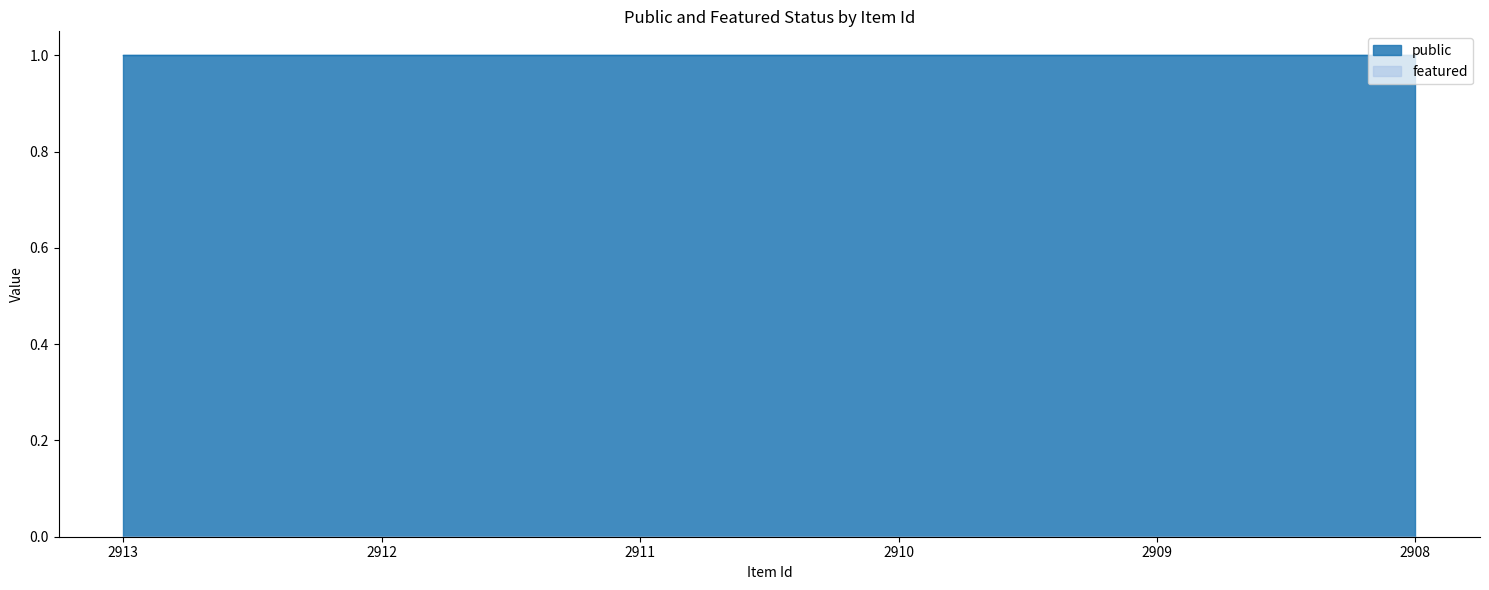

At which label is featured closest to 0?

2913